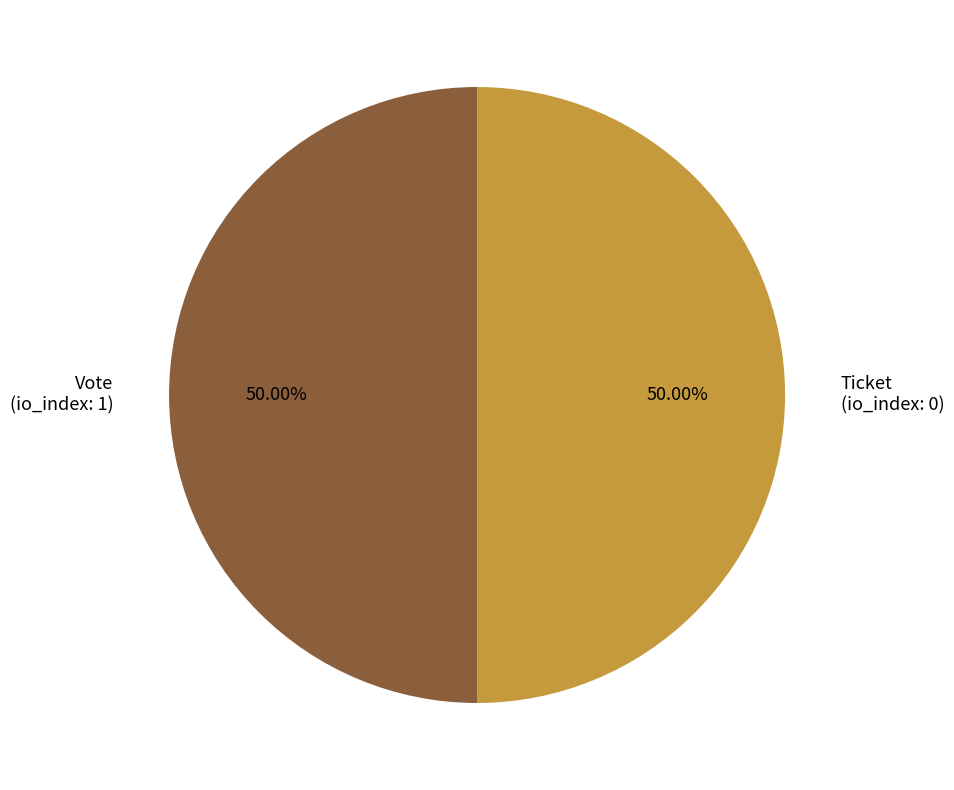

To the nearest percent, what is the difference between the Ticket and Vote slice percentages?

0%